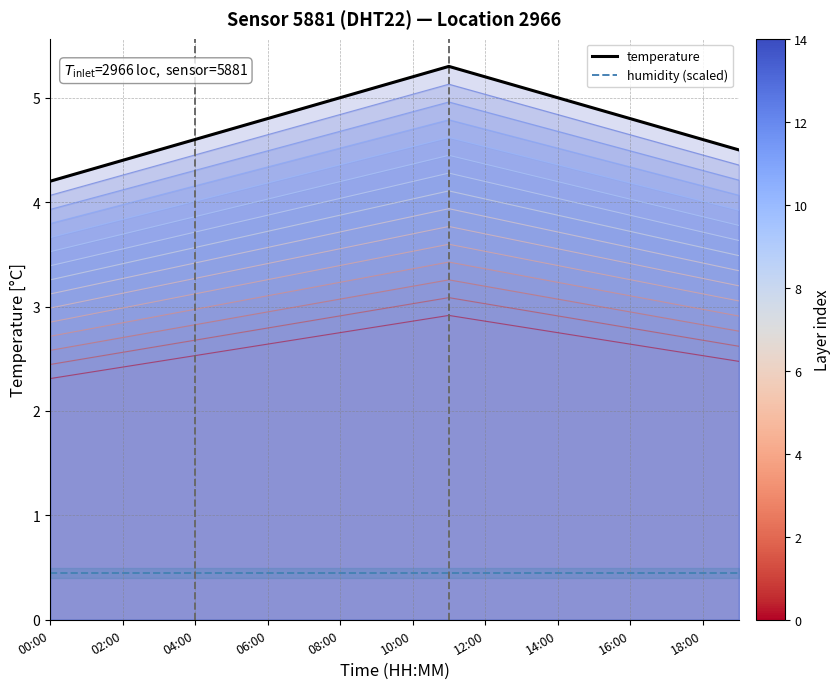

List the labels in order of value, smallest first.

00:00, 01:00, 02:00, 03:00, 19:00, 04:00, 18:00, 05:00, 17:00, 06:00, 16:00, 07:00, 15:00, 08:00, 14:00, 09:00, 13:00, 10:00, 12:00, 11:00